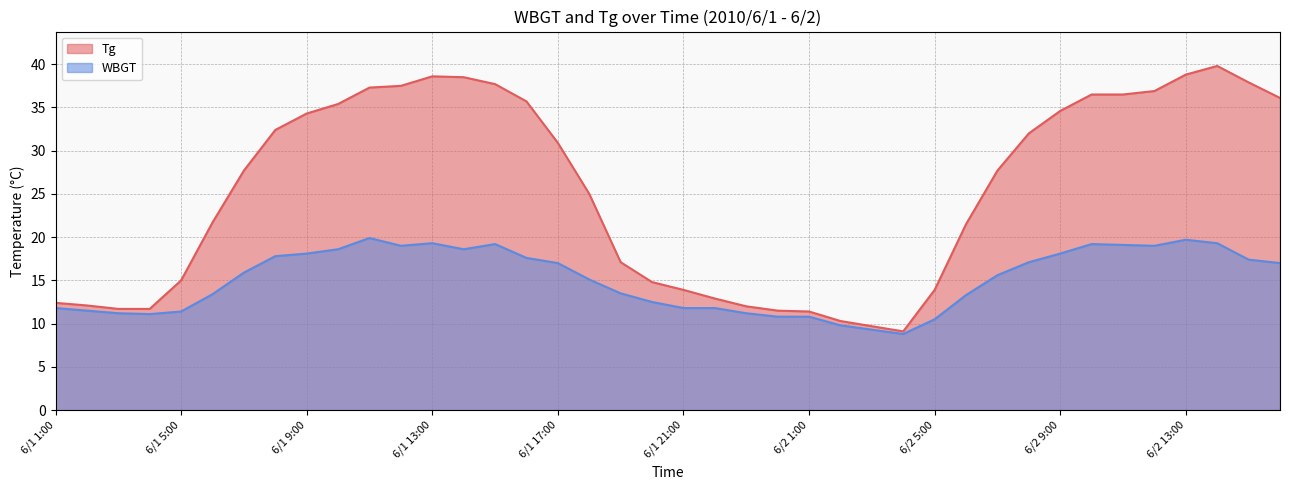

The value of WBGT at 6/1 15:00 is 19.2. True or false?

True